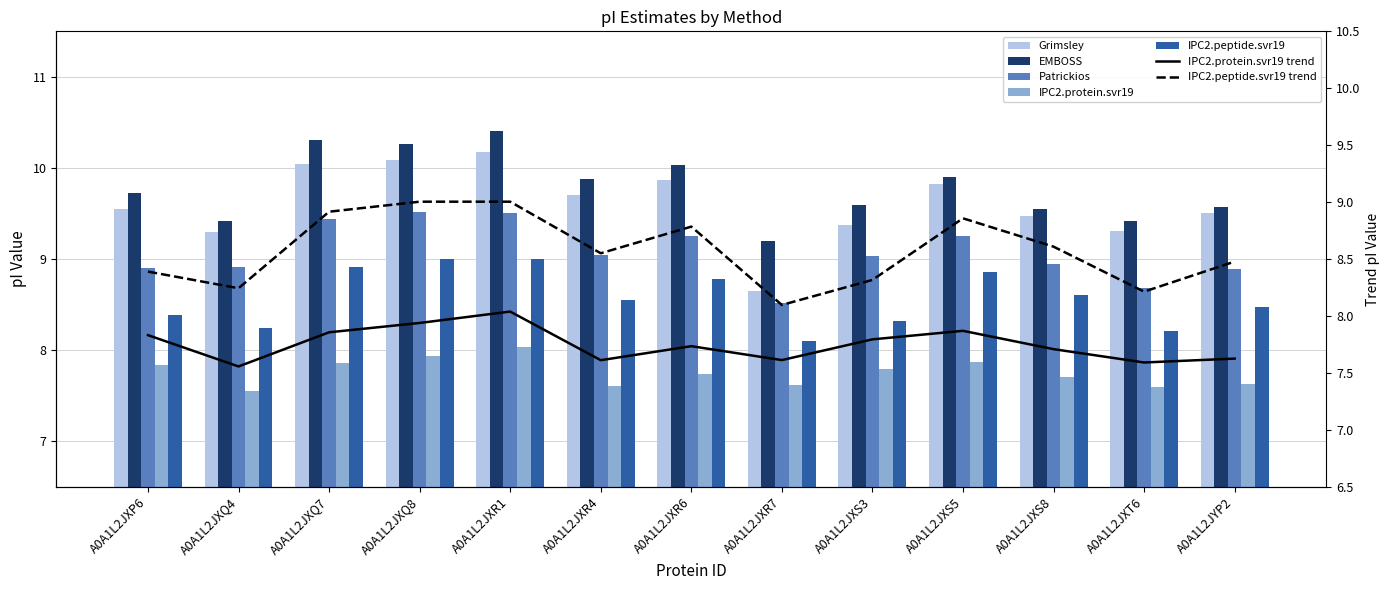

Which category has the lowest value in the EMBOSS series?

A0A1L2JXR7